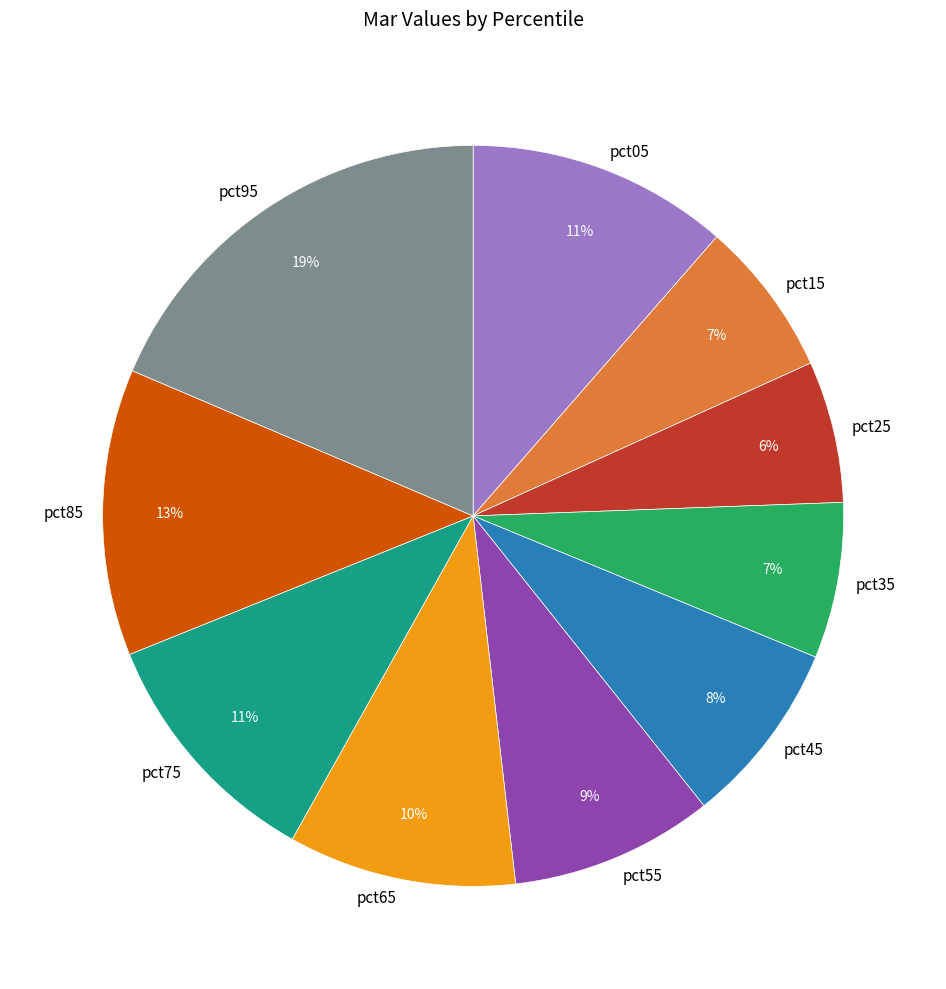

To the nearest percent, what percentage of the pie is pct55?

9%